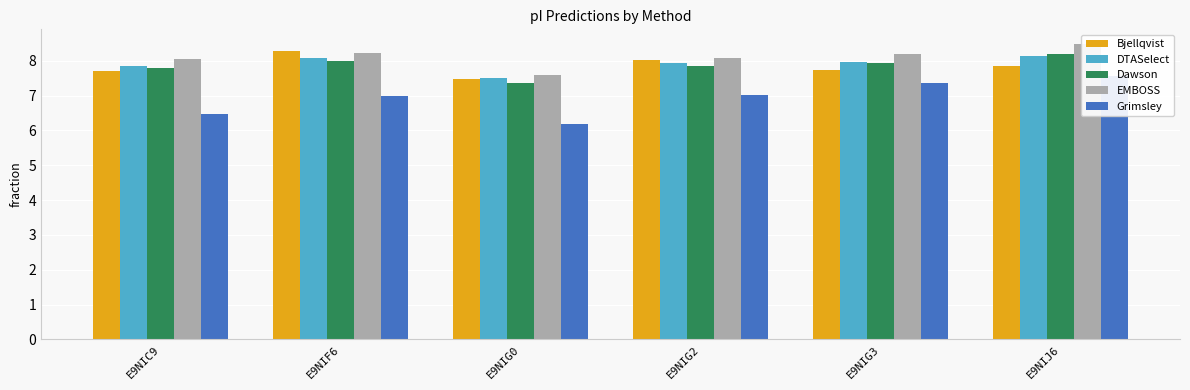

Is it true that DTASelect equals 10.9 at E9NIJ6?

False